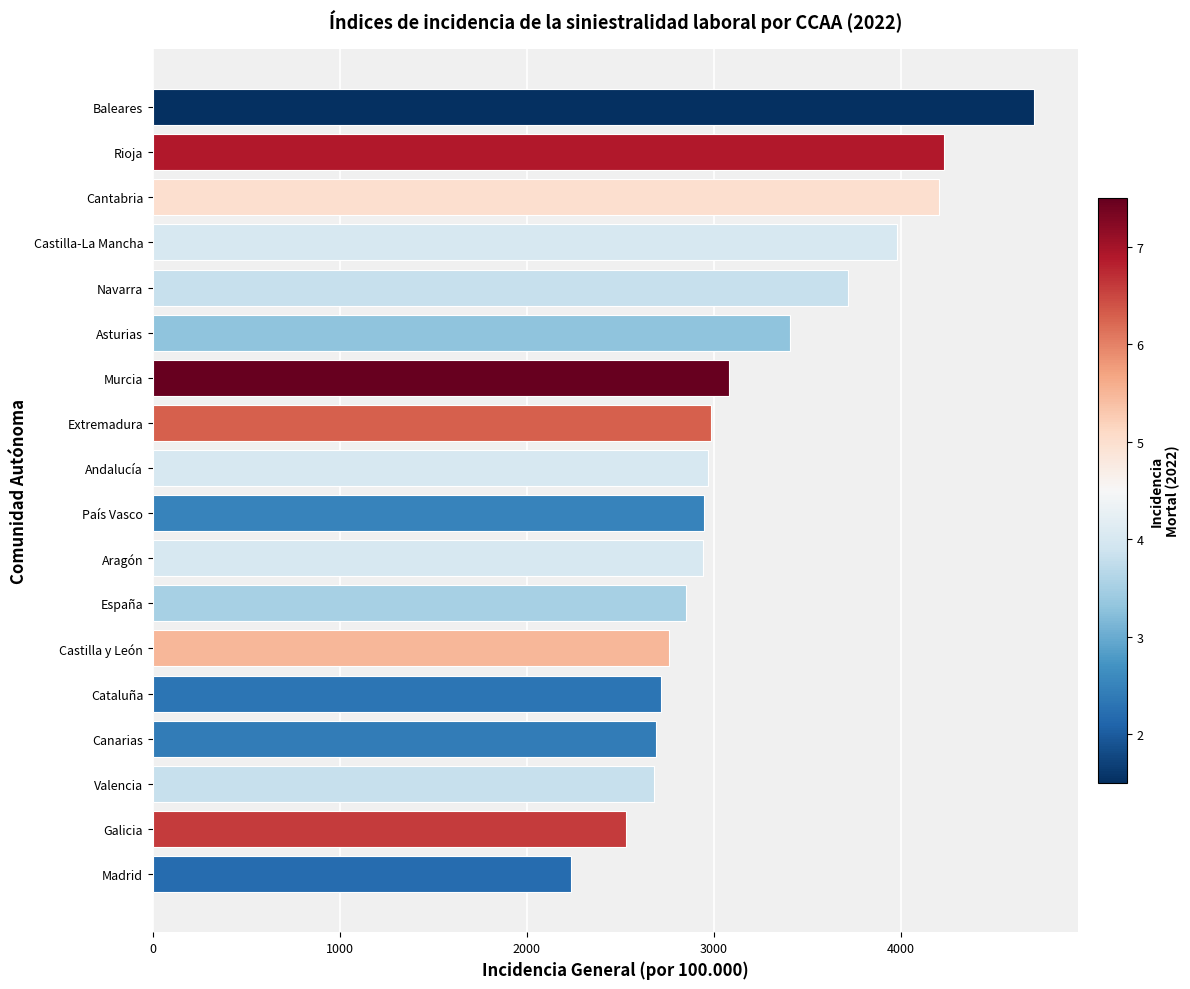

What is the sum of the values at Extremadura and Asturias?

6398.1